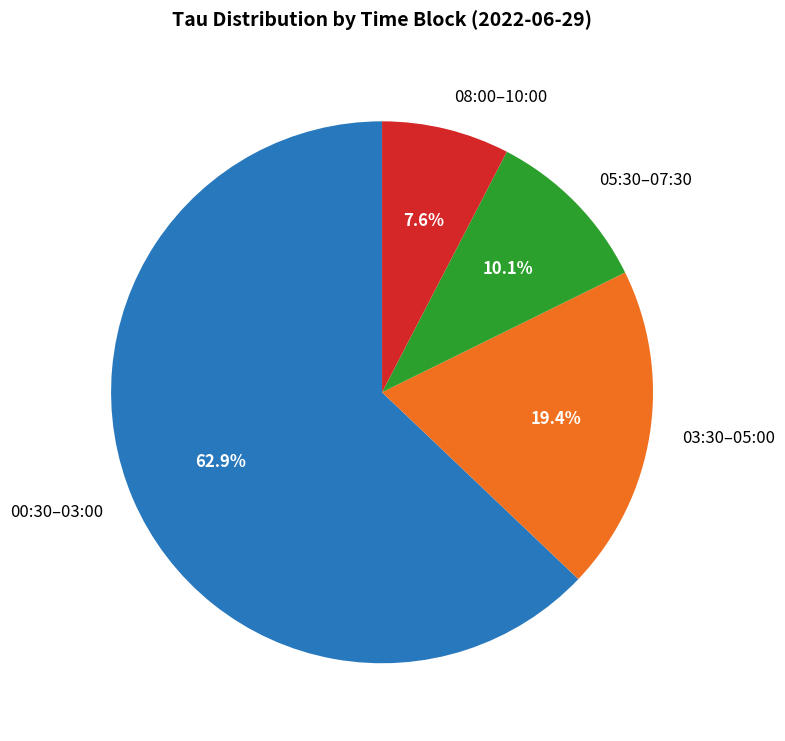

Which category has the biggest portion of the pie?

00:30–03:00